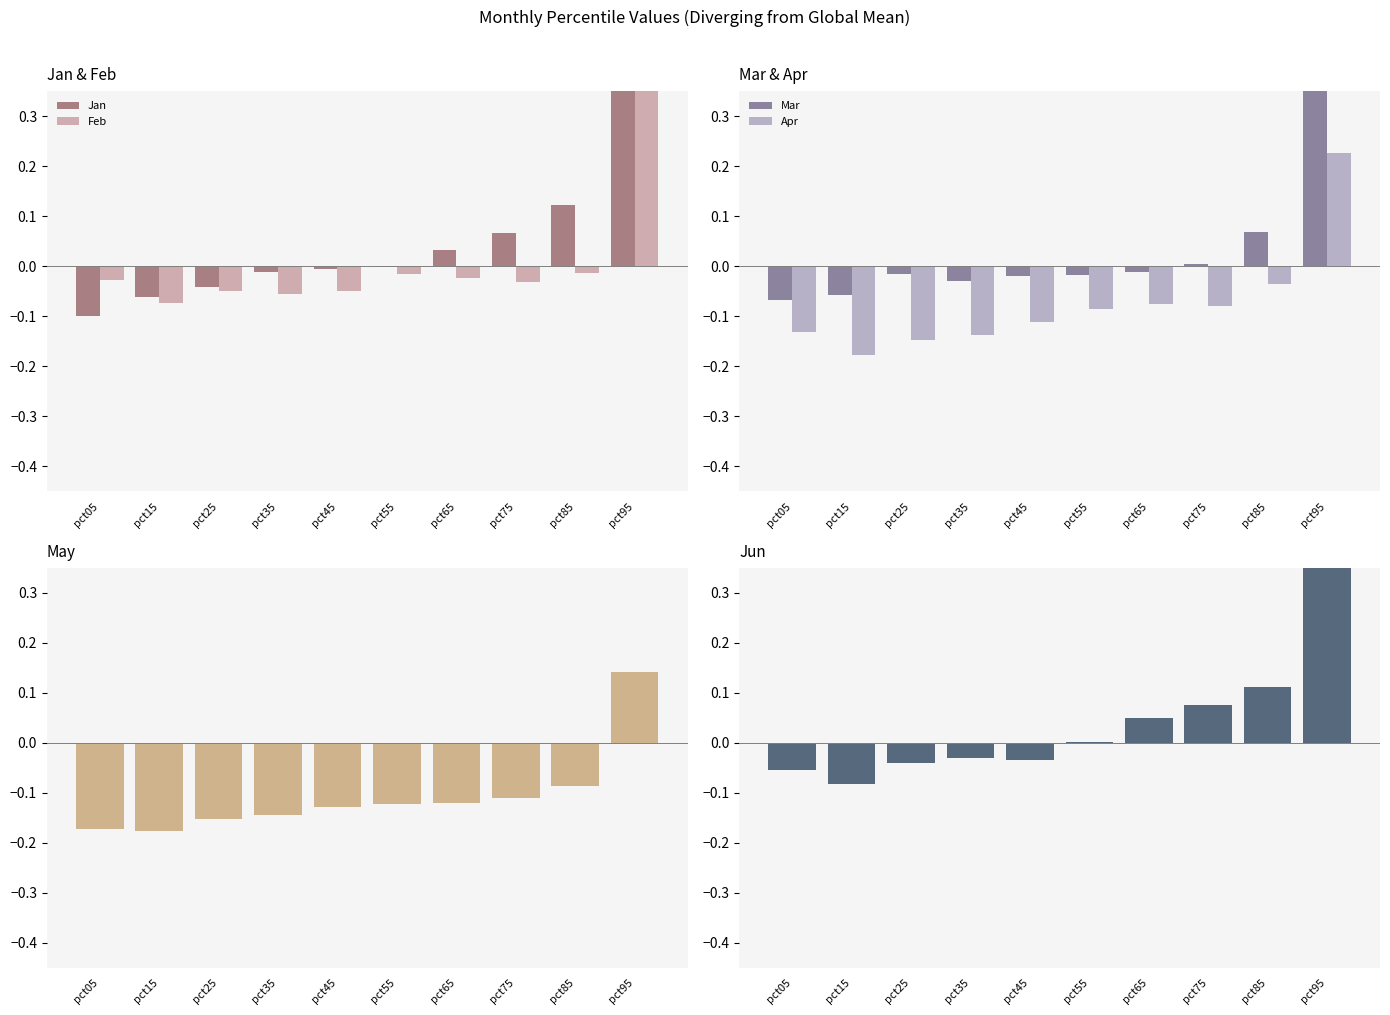

At which category is the sum across all series the highest?

pct95